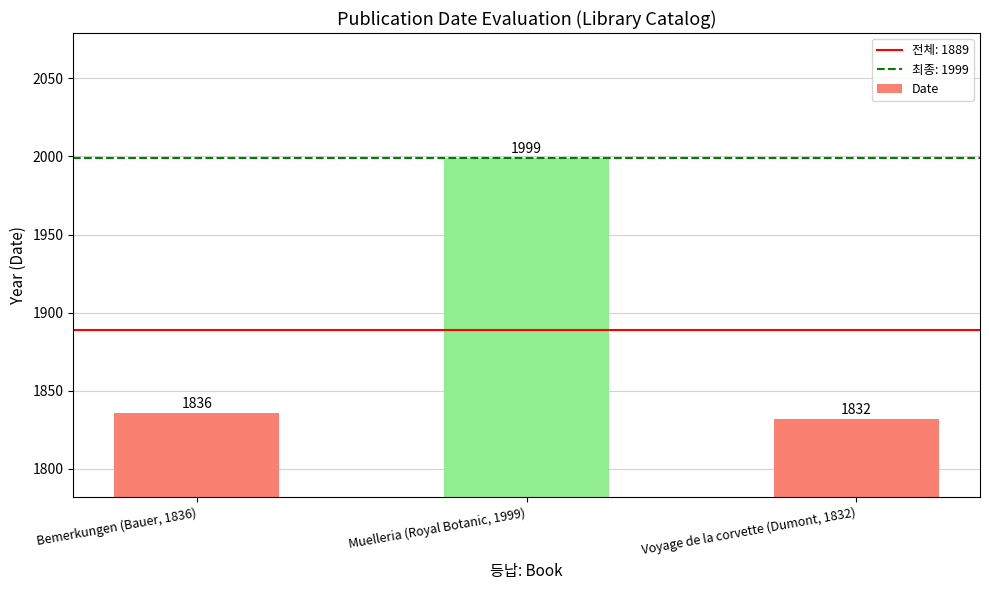

Which has a higher value, Bemerkungen (Bauer, 1836) or Muelleria (Royal Botanic, 1999)?

Muelleria (Royal Botanic, 1999)